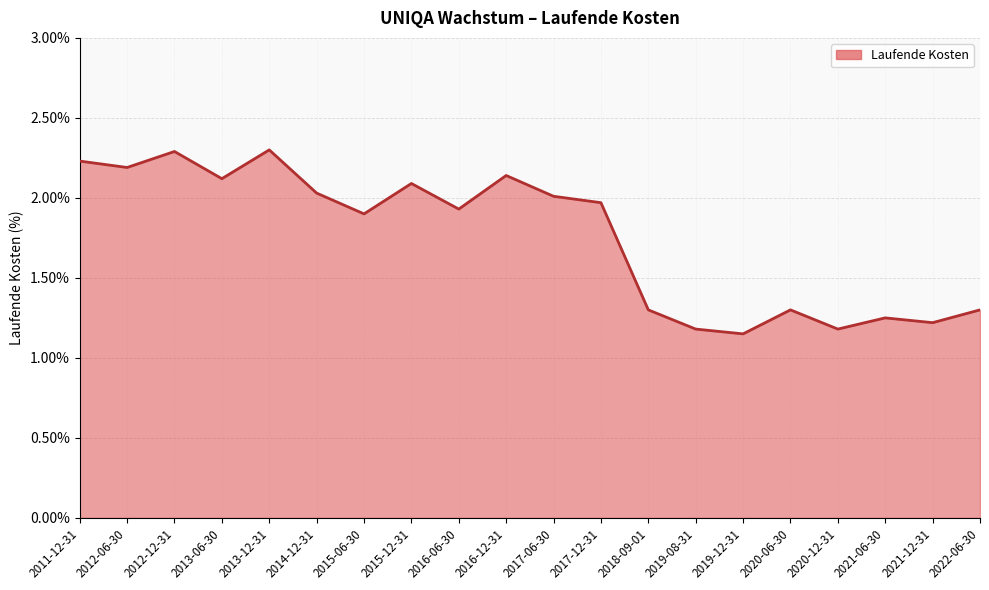

What is the greatest value displayed?

2.3